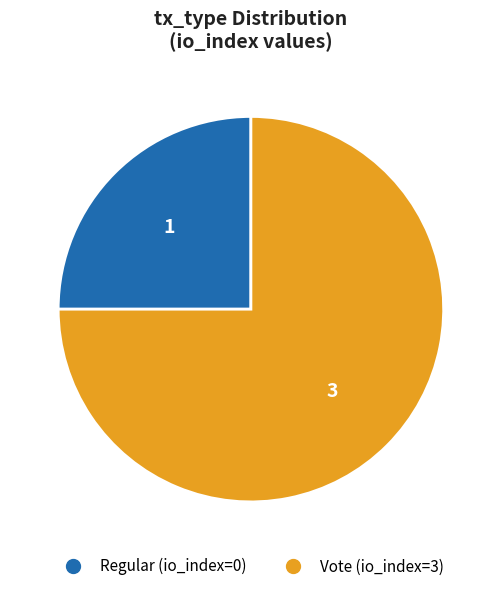

How many segments does this pie chart have?

2